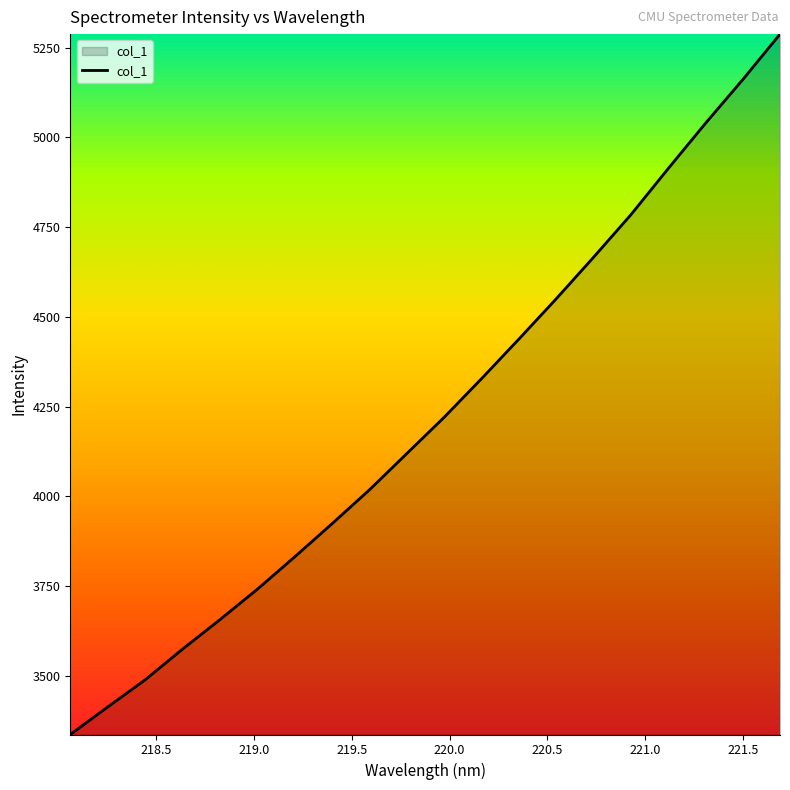

What is the greatest value displayed?

5287.6